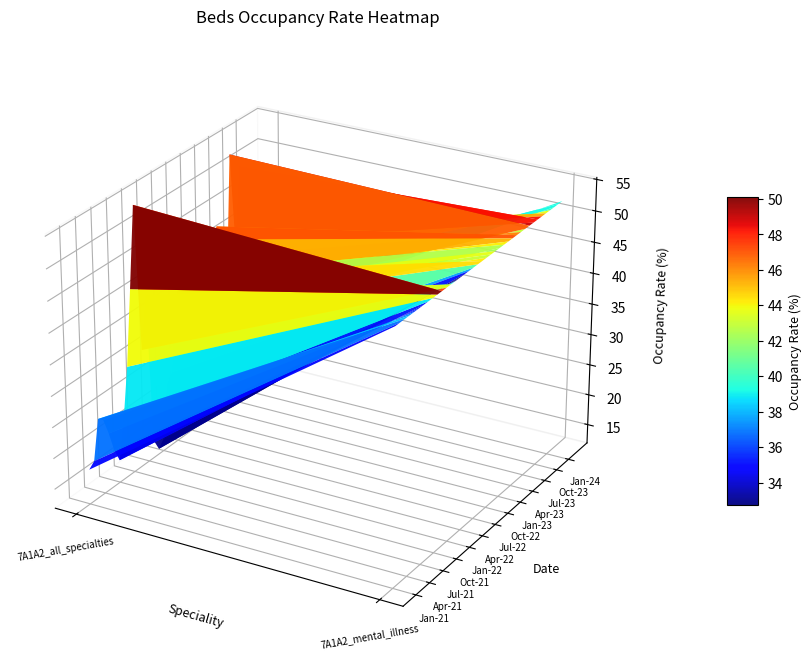

What is the smallest value displayed?

12.8